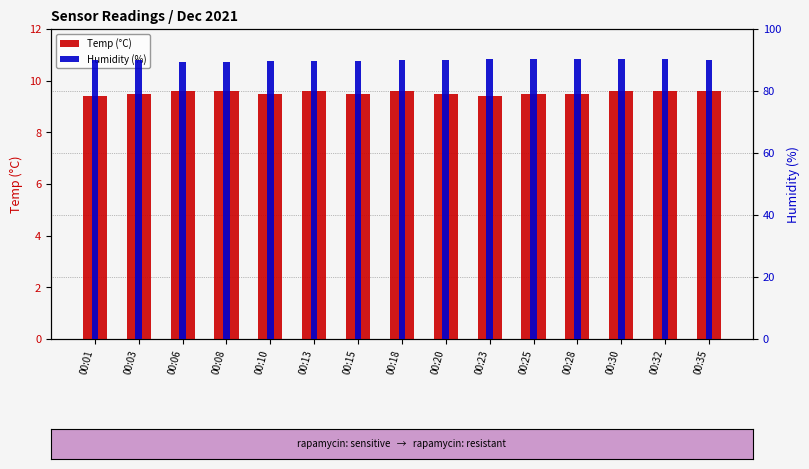

What is the smallest value displayed?

9.4